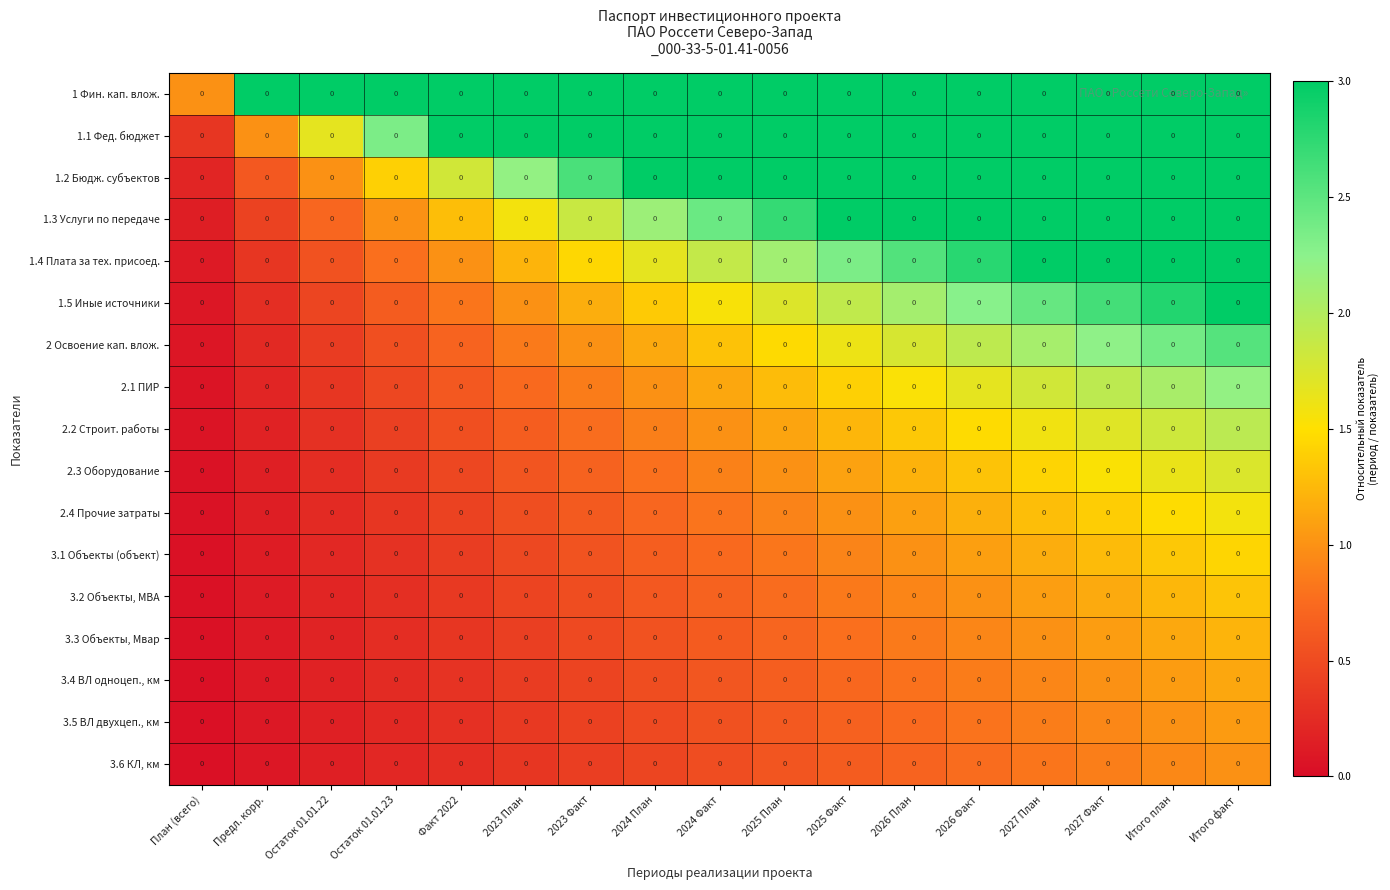

The value of 1.5 Иные источники at План (всего) is 0.0. True or false?

False